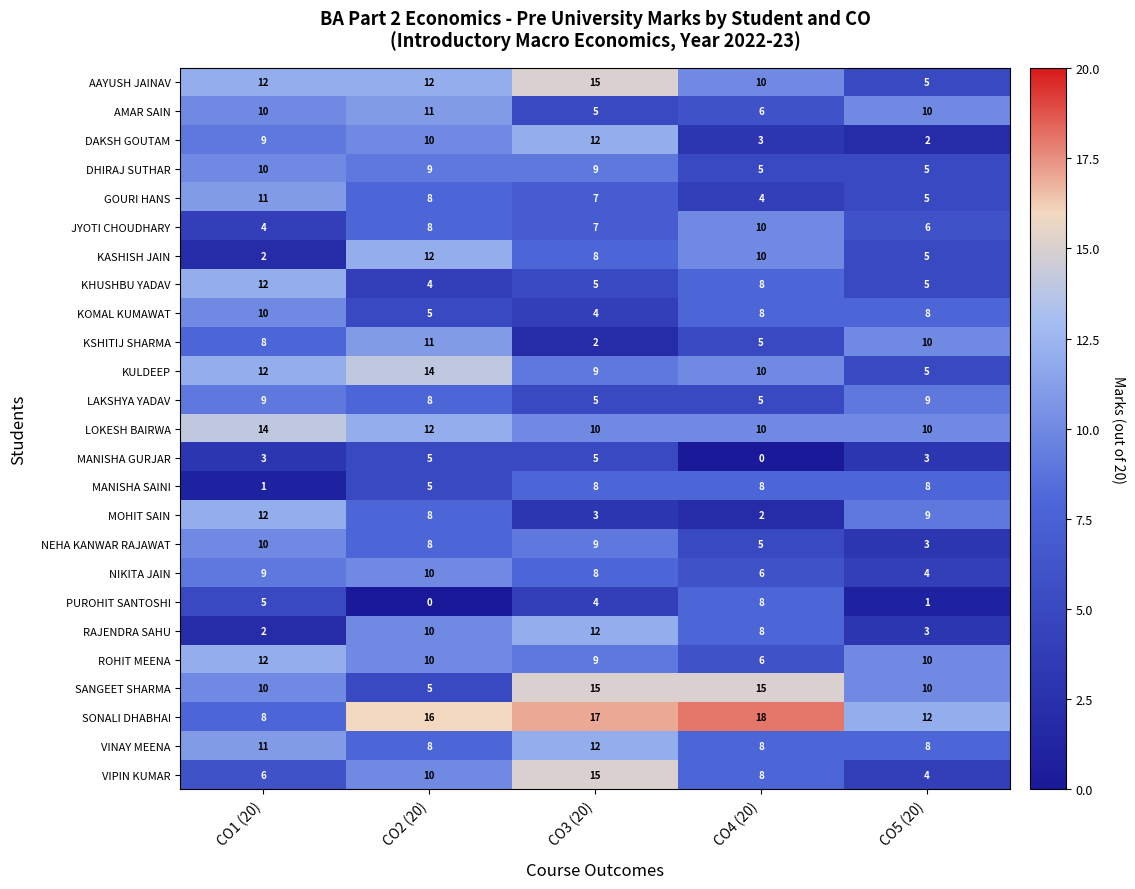

Which series has the widest spread of values?

VIPIN KUMAR